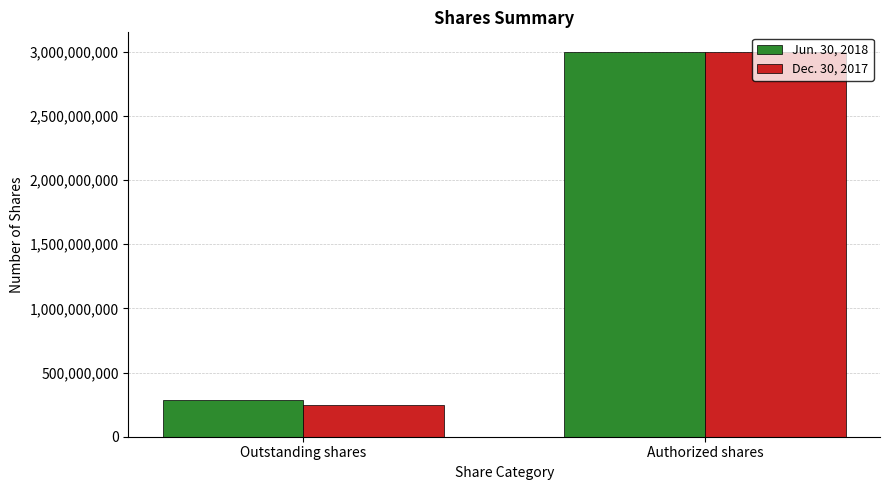

Reading right to left, extract all data points from this chart.

Jun. 30, 2018: Authorized shares=3000000000	Outstanding shares=289756379
Dec. 30, 2017: Authorized shares=3000000000	Outstanding shares=245474605